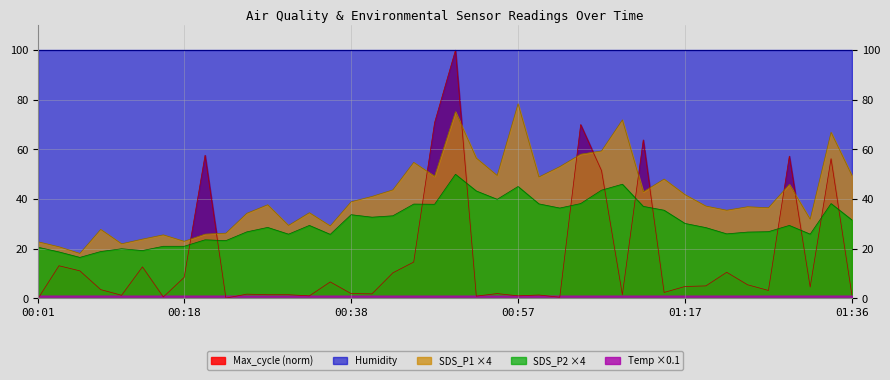

Which series has the largest total across all categories?

Humidity